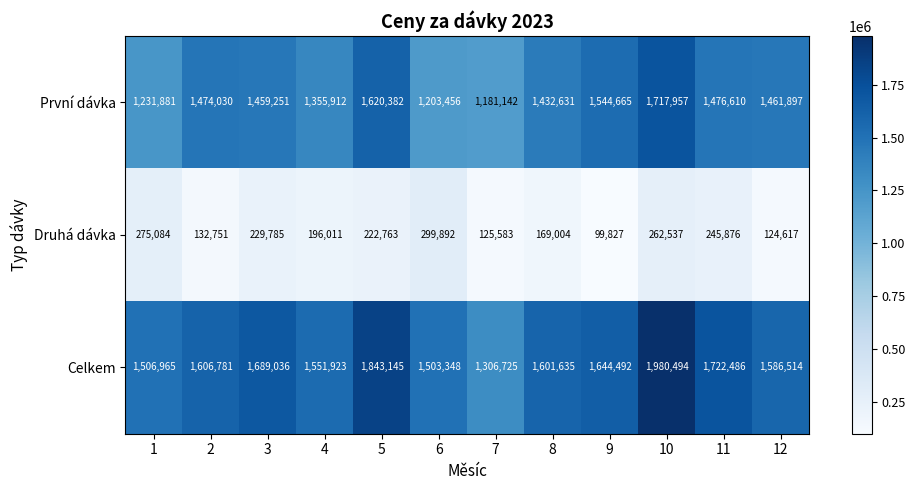

What is the sum of all Druhá dávka values?

2383730